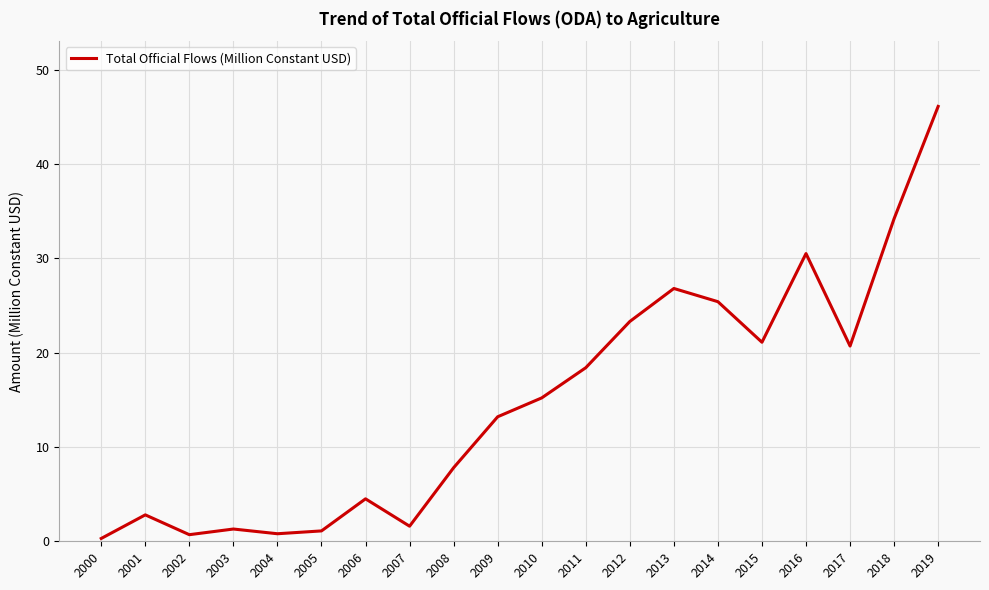

What is the change in value from 2013 to 2018?

+7.4